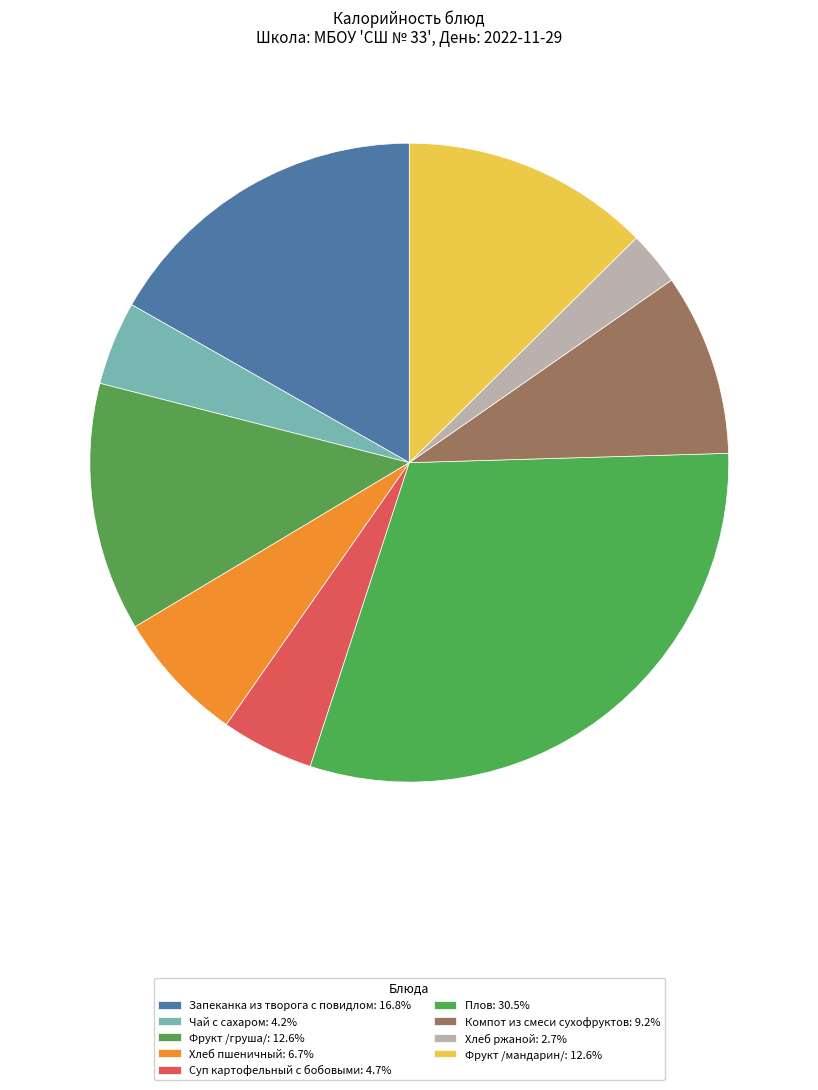

How many segments does this pie chart have?

9